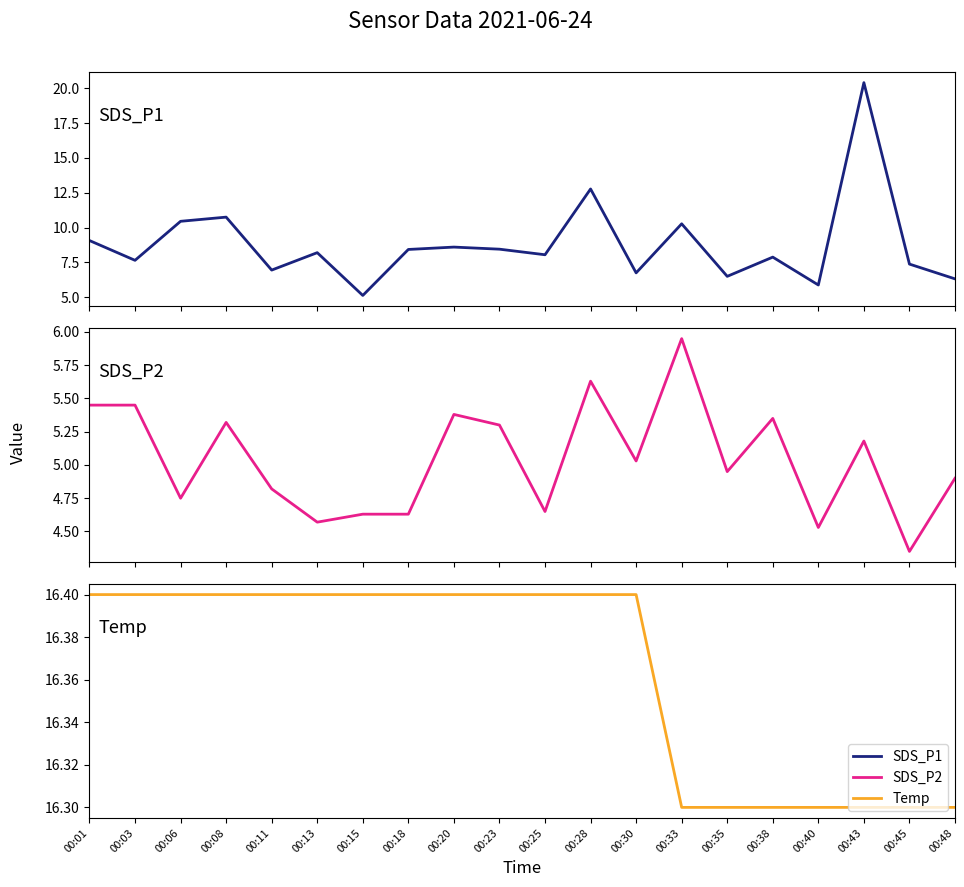

Where is the first local maximum for SDS_P2?

00:08